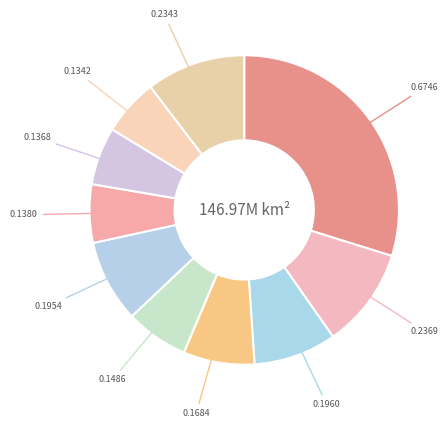

How many segments does this pie chart have?

10